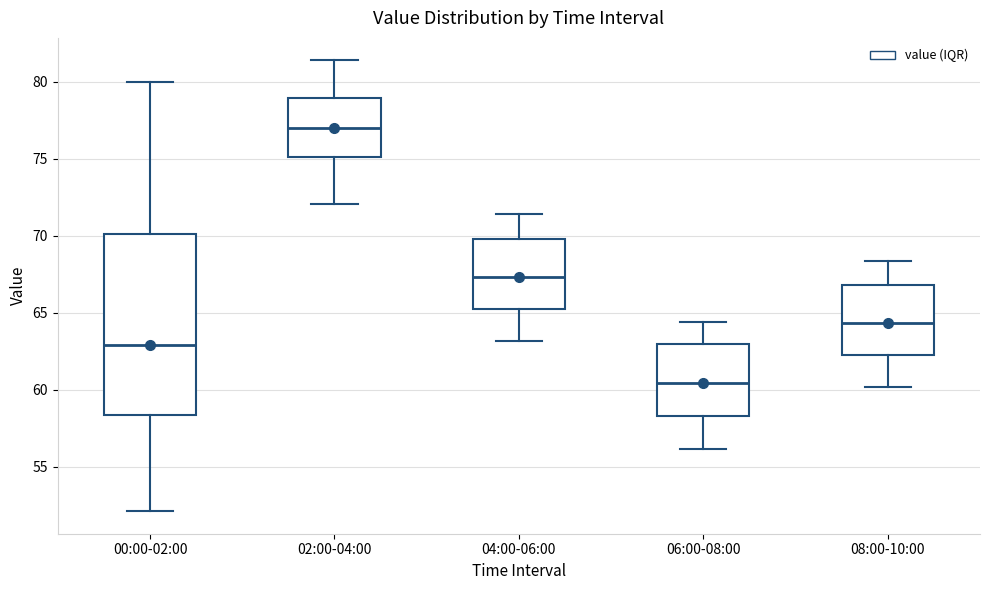

Comparing the boxes themselves (not the whiskers), which one is the tallest?

00:00-02:00